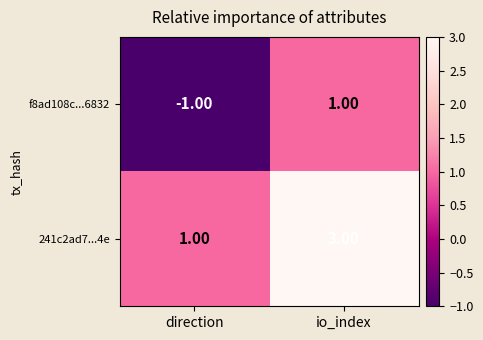

How many data points in 241c2ad7...4e are less than 3?

1